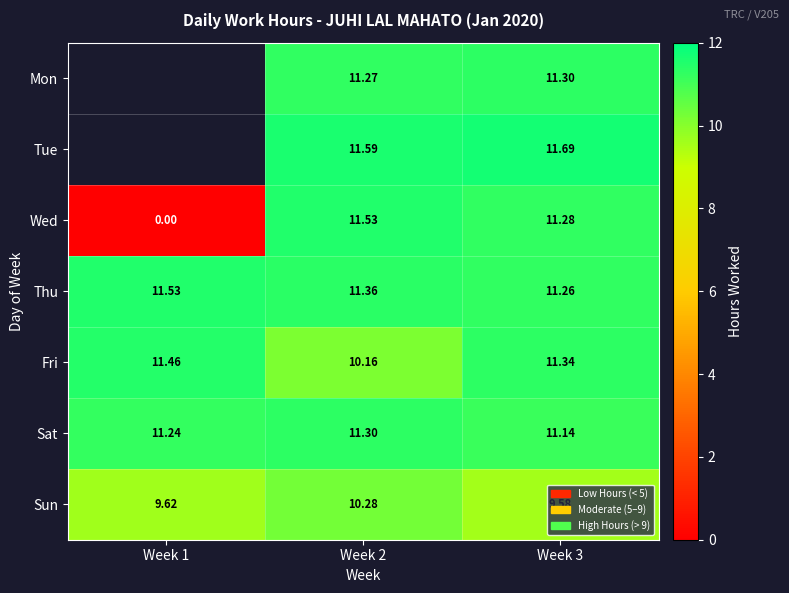

True or false: Mon has a value of 15.6 at Week 3.

False